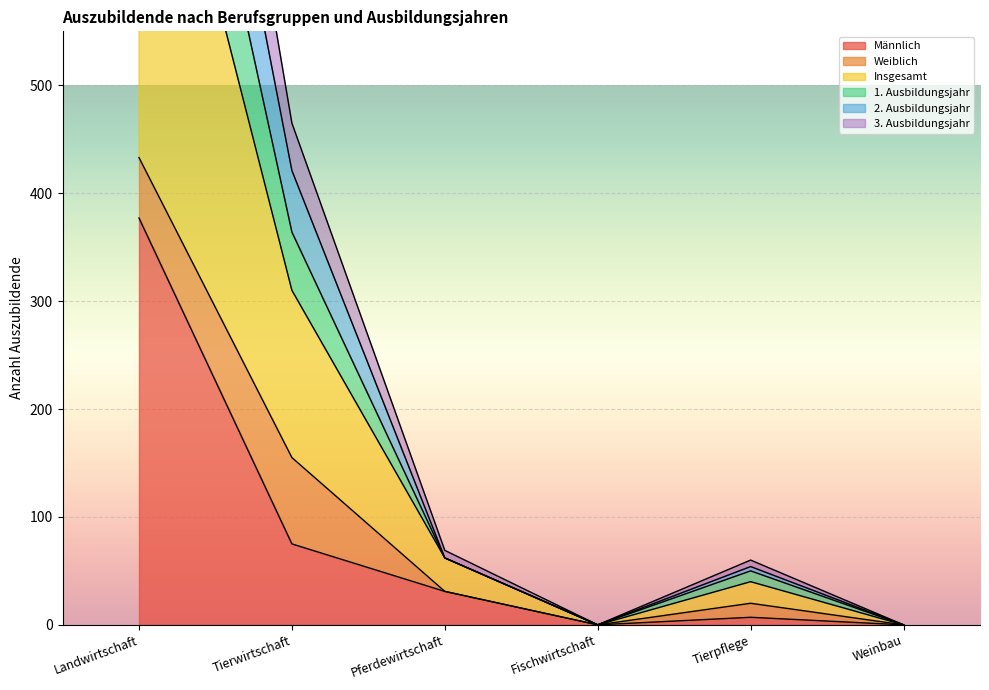

What is the difference between the maximum and second lowest values in the Insgesamt series?

433